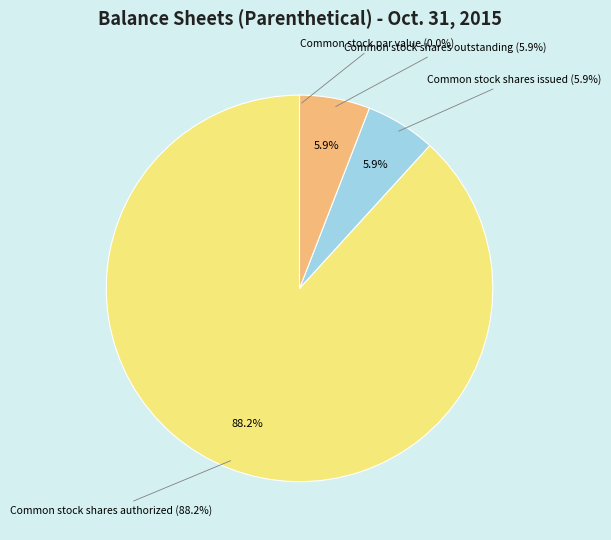

How many slices are in this pie chart?

4